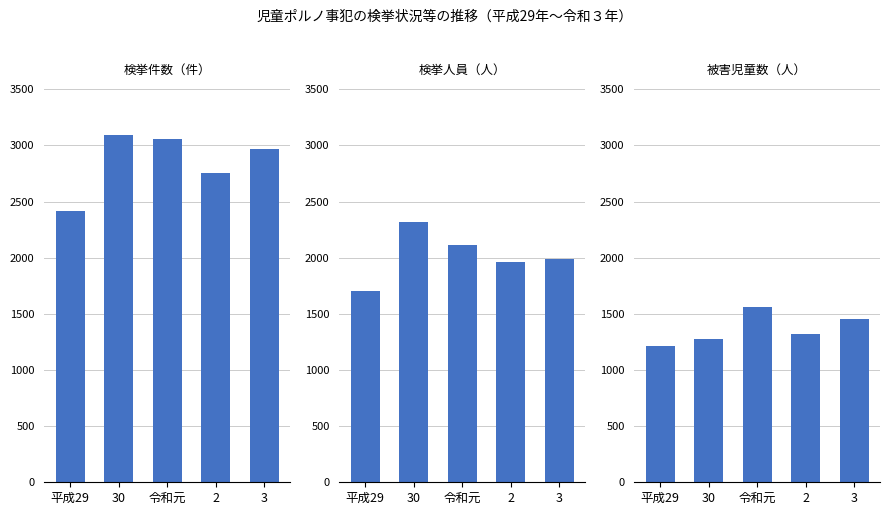

Does the chart contain any negative values?

No